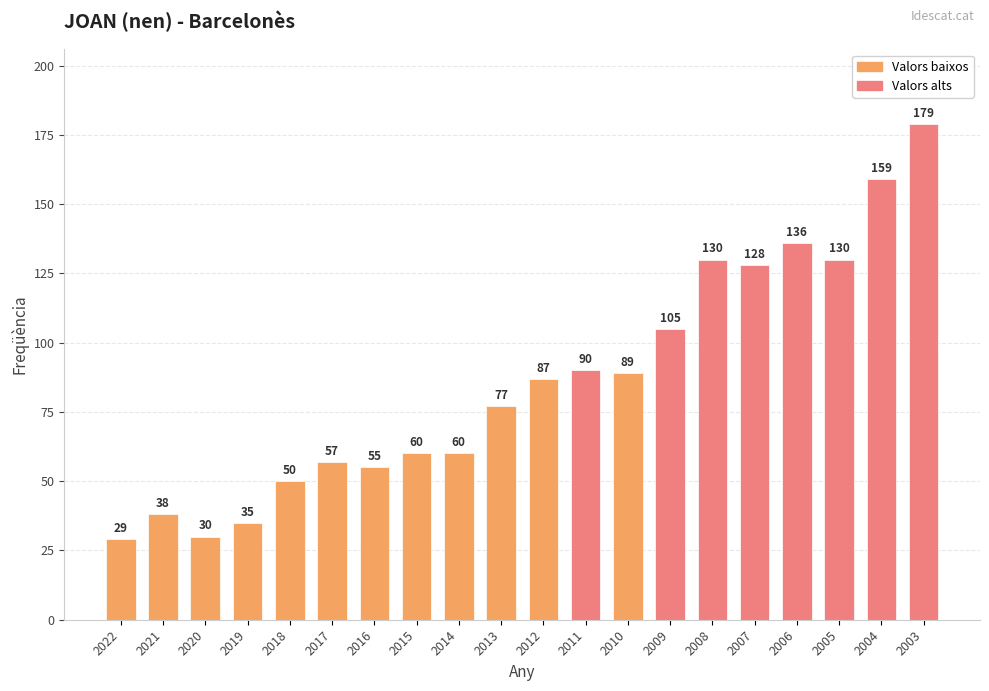

What is the maximum value shown in the chart?

179